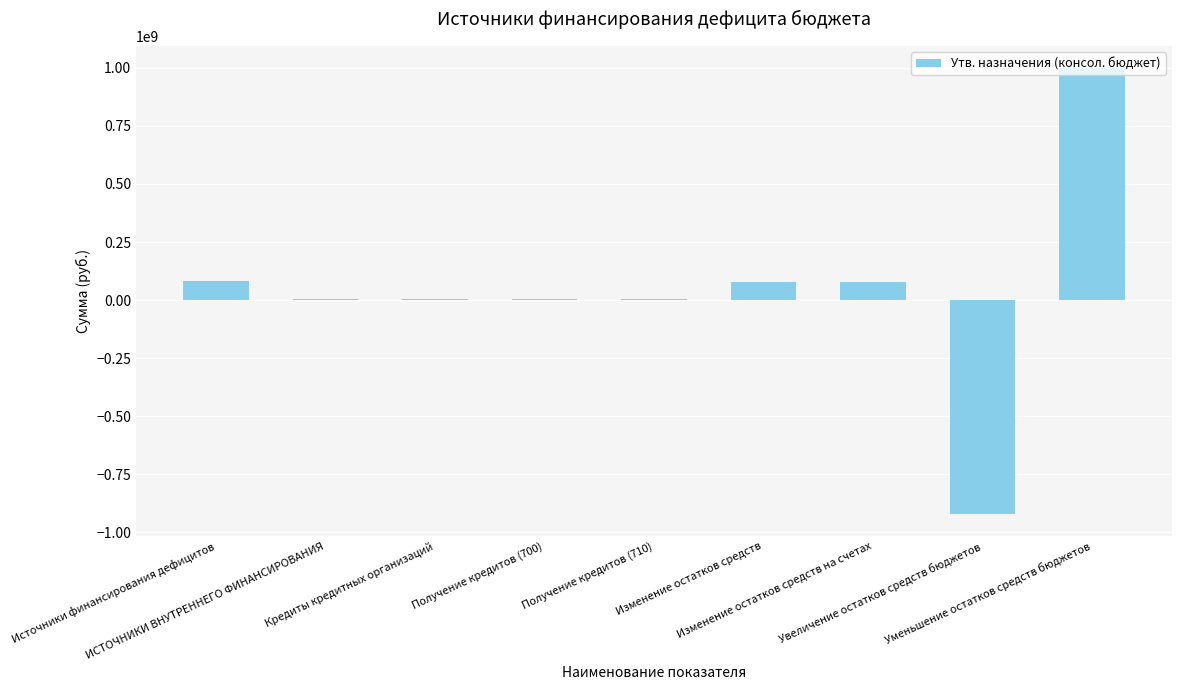

Between Получение кредитов (710) and Изменение остатков средств на счетах, which is larger?

Изменение остатков средств на счетах